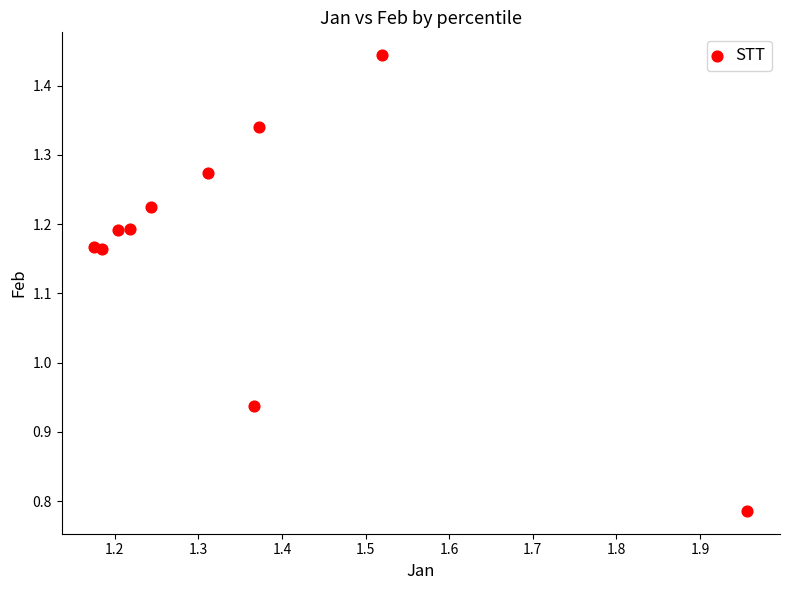

What is the range of Y values (max minus min)?

0.7